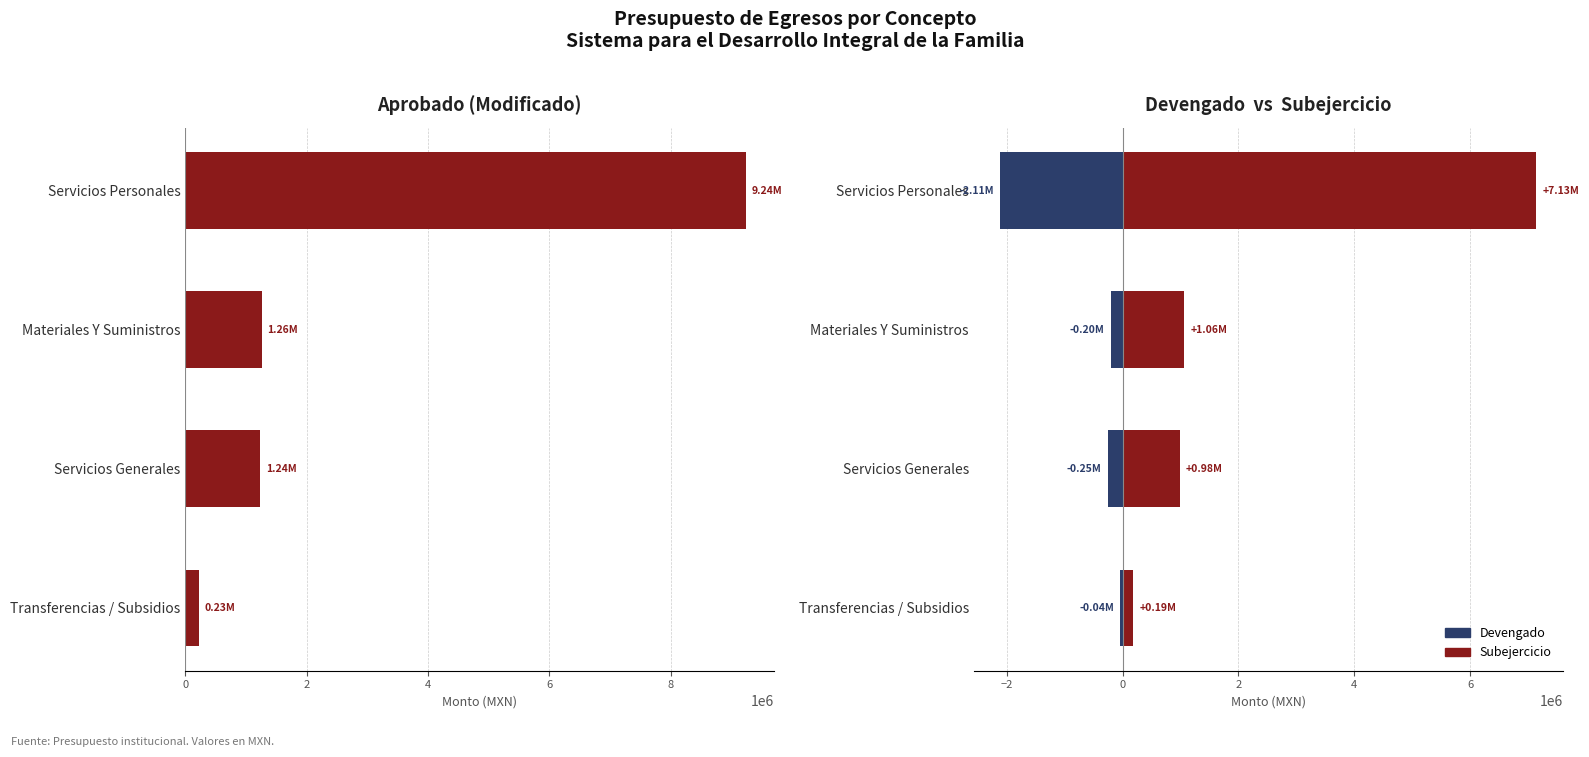

Is it true that Subejercicio equals 7133595.2 at Servicios Personales?

True